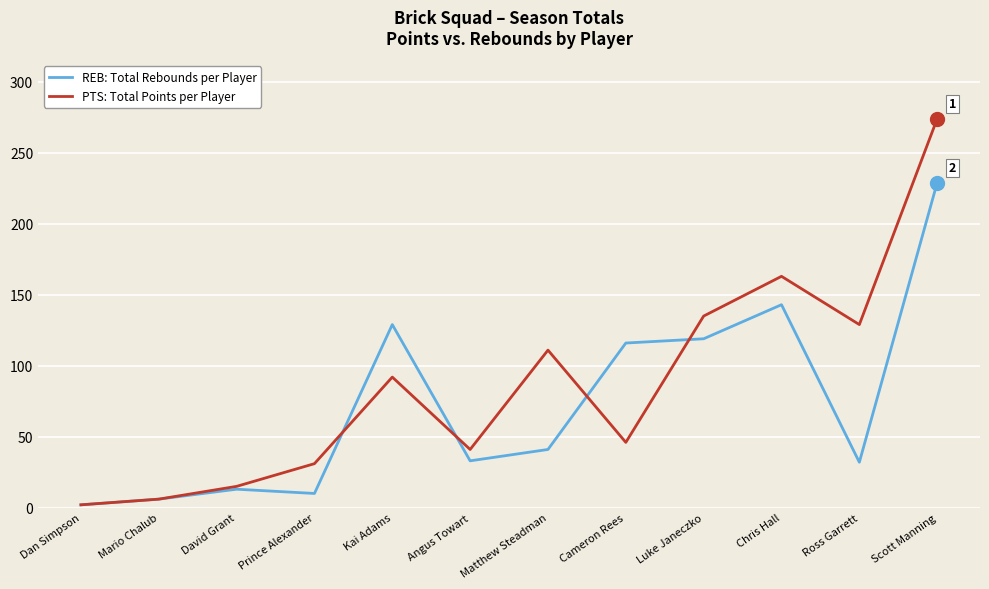

True or false: PTS: Total Points per Player has a value of 46 at Cameron Rees.

True